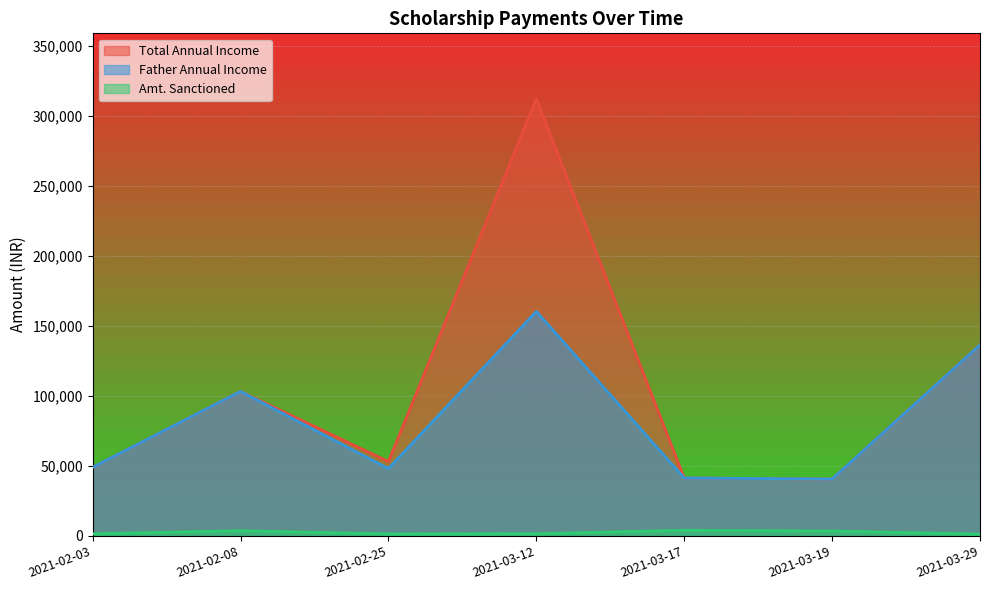

Which series has the largest range (max minus min)?

Total Annual Income